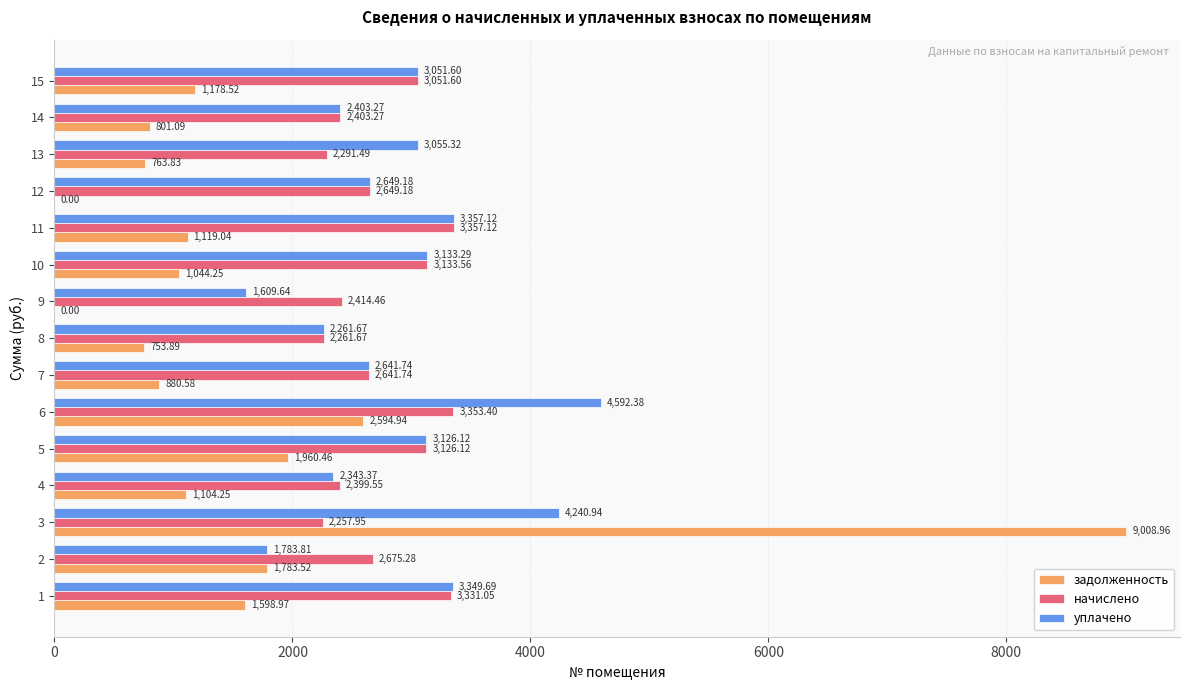

Is the value of задолженность at 13 greater than the value of уплачено at 4?

No